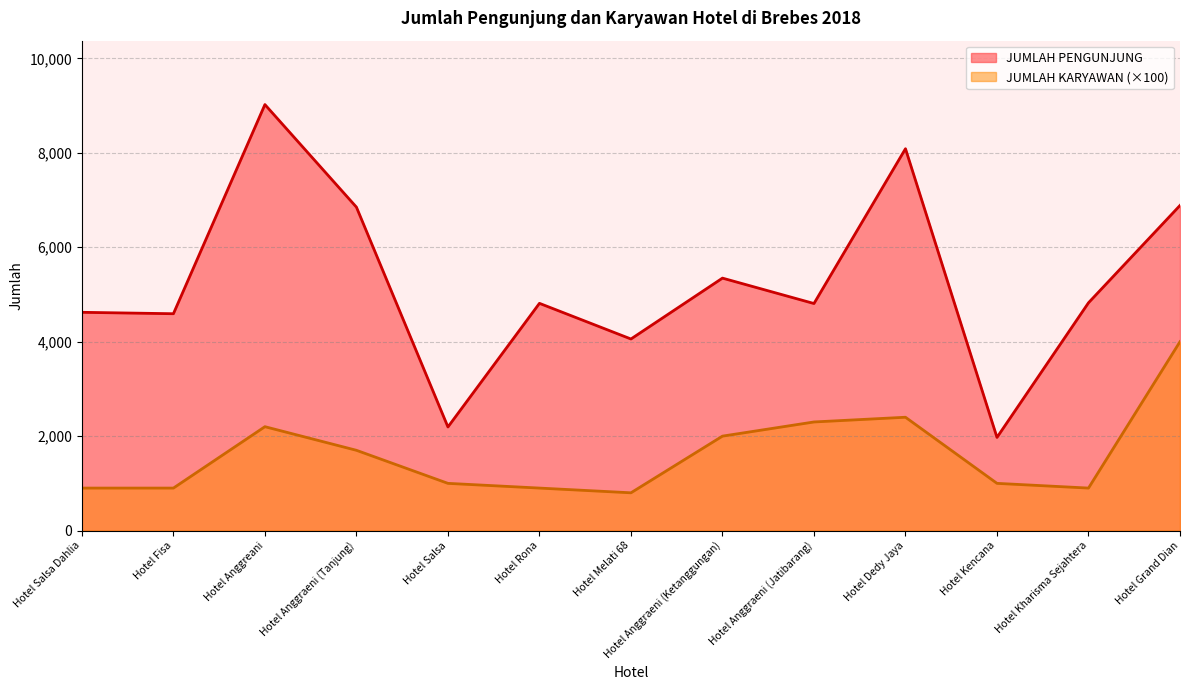

What is the sum of the JUMLAH KARYAWAN values at Hotel Salsa and Hotel Grand Dian?

5000